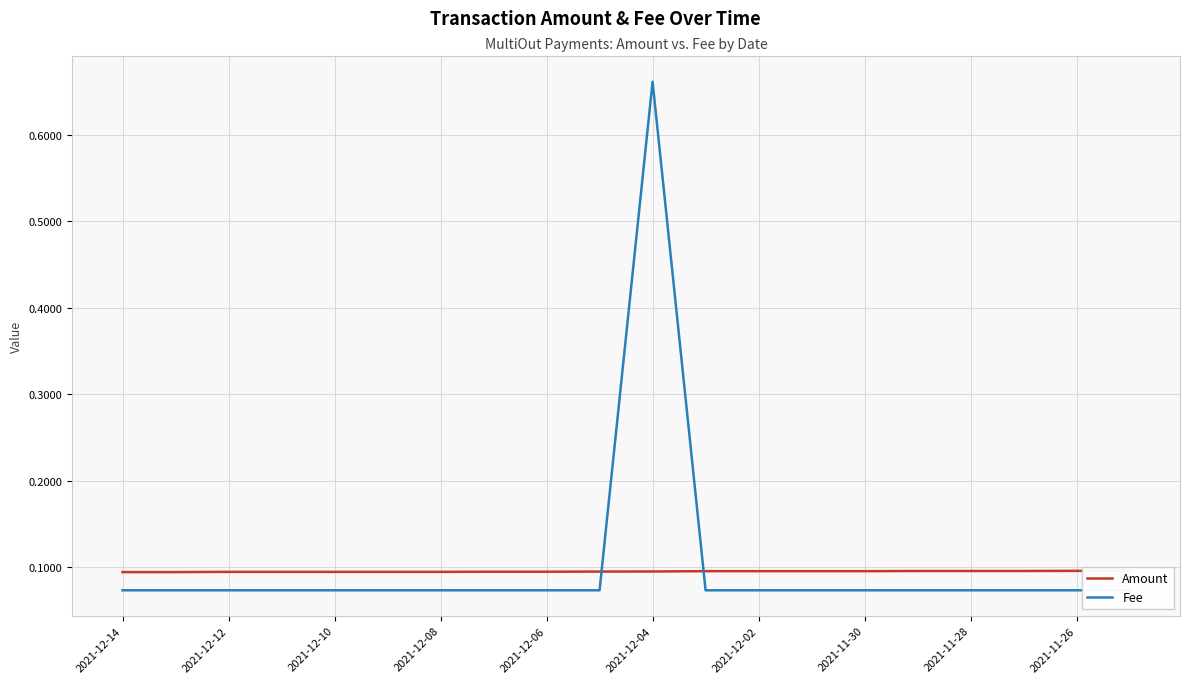

Reading left to right, what are all the values shown in this chart?

Amount: 0.1	0.1	0.1	0.1	0.1	0.1	0.1	0.1	0.1	0.1	0.1	0.1	0.1	0.1	0.1	0.1	0.1	0.1	0.1	0.1
Fee: 0.1	0.1	0.1	0.1	0.1	0.1	0.1	0.1	0.1	0.1	0.7	0.1	0.1	0.1	0.1	0.1	0.1	0.1	0.1	0.1